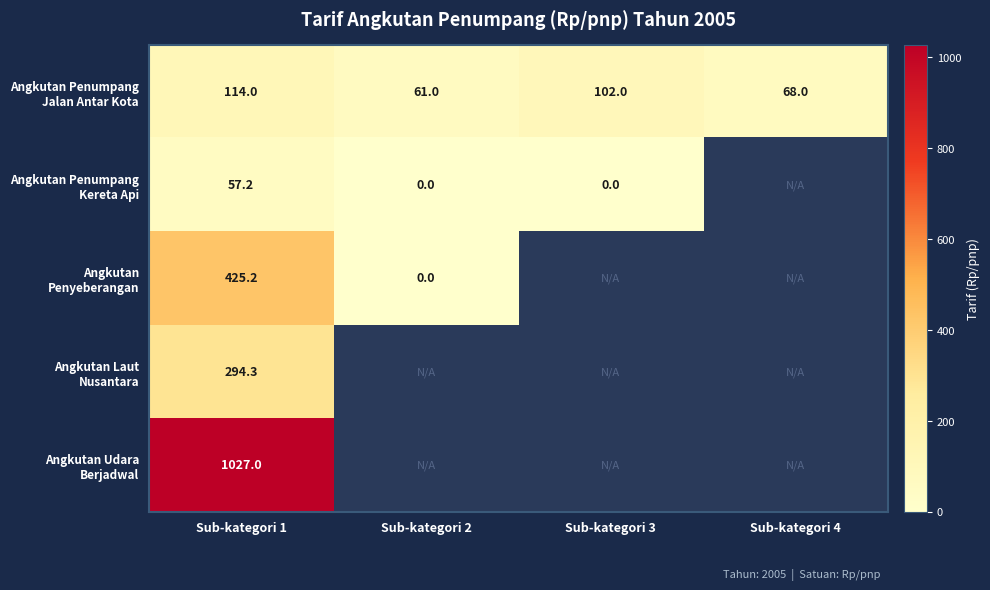

What is the highest value of the Angkutan Penumpang Kereta Api series?

57.2